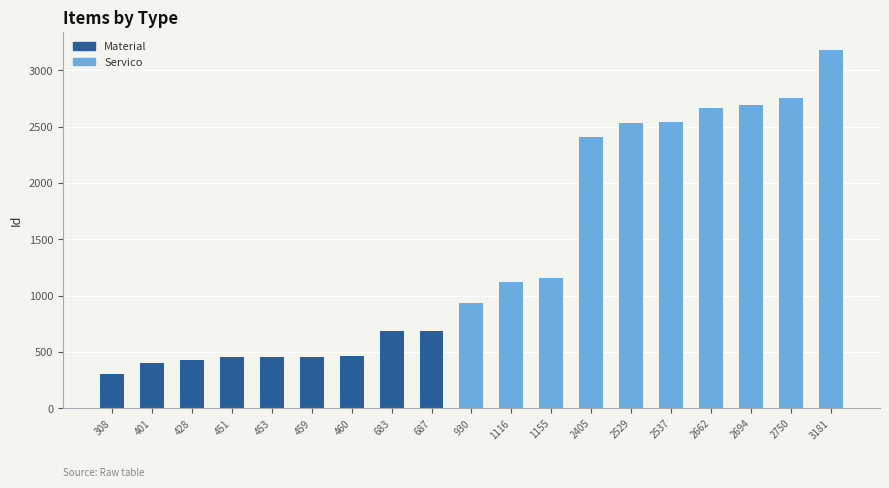

Approximately how many times larger is the value at 459 compared to 2529?

0.2